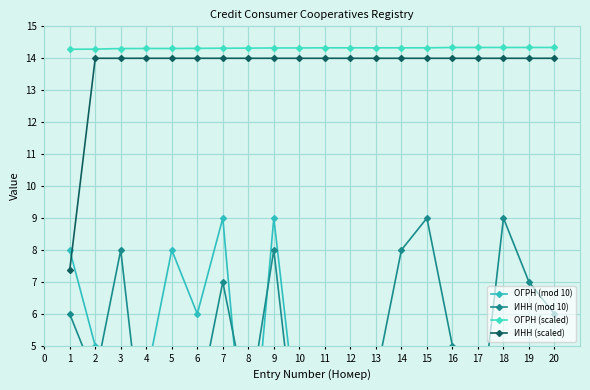

What is the value of the ОГРН (scaled) point at the 14th from the left?

14.3